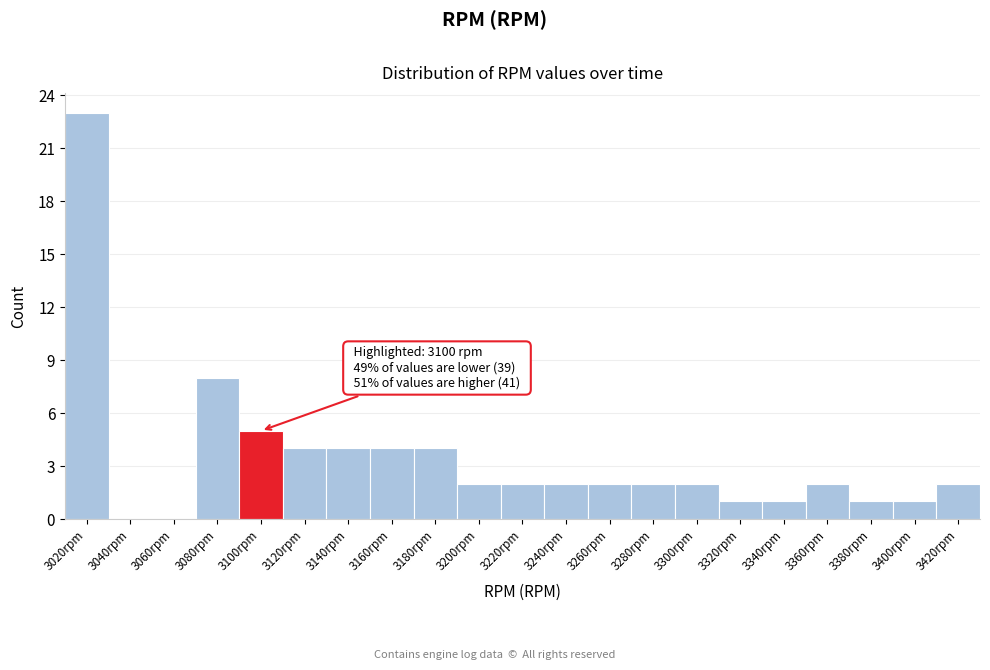

Reading left to right, what are all the values shown in this chart?

3020rpm=23	3040rpm=0	3060rpm=0	3080rpm=8	3100rpm=5	3120rpm=4	3140rpm=4	3160rpm=4	3180rpm=4	3200rpm=2	3220rpm=2	3240rpm=2	3260rpm=2	3280rpm=2	3300rpm=2	3320rpm=1	3340rpm=1	3360rpm=2	3380rpm=1	3400rpm=1	3420rpm=2